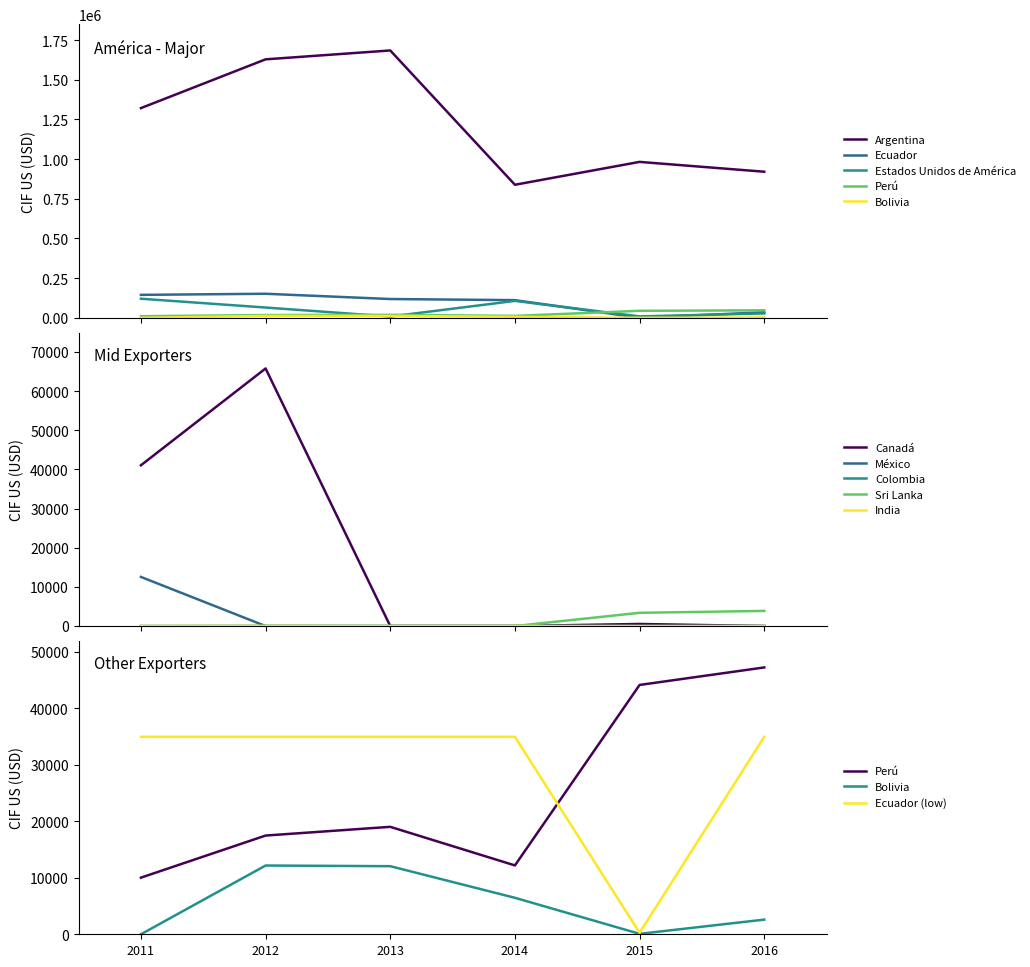

Does the chart have visible grid lines?

No